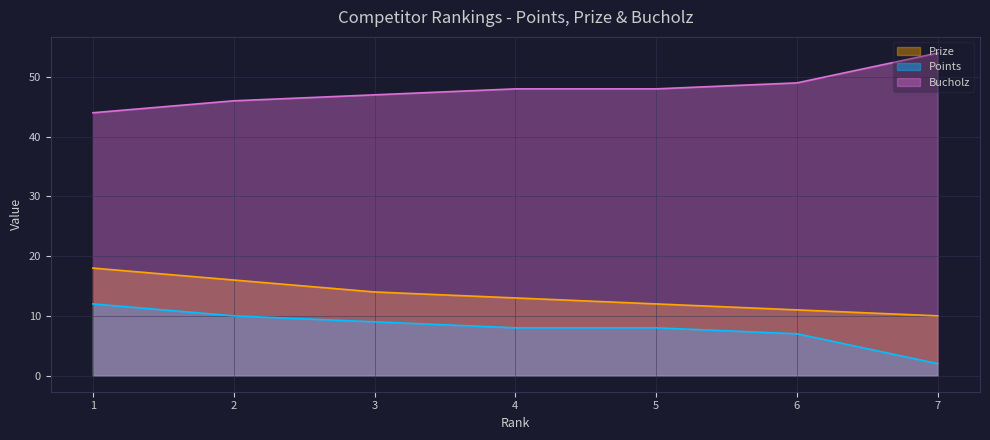

Count the Points values in the range 7 to 10.

5